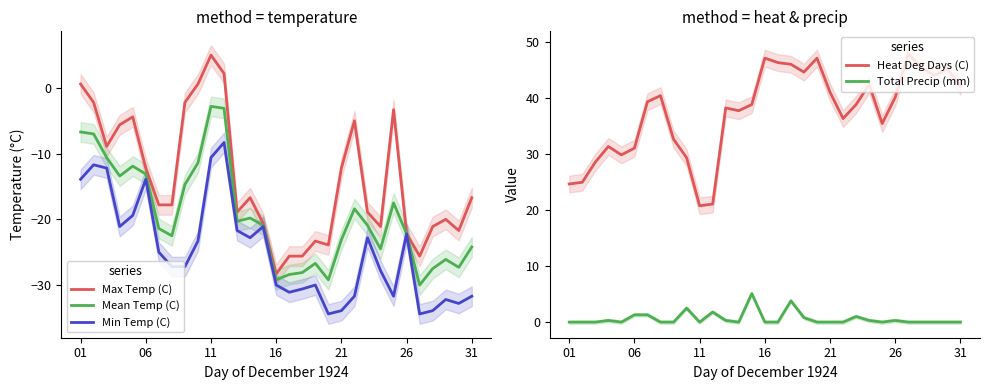

The Mean Temp (C) series shows -4.4 at 06. True or false?

False